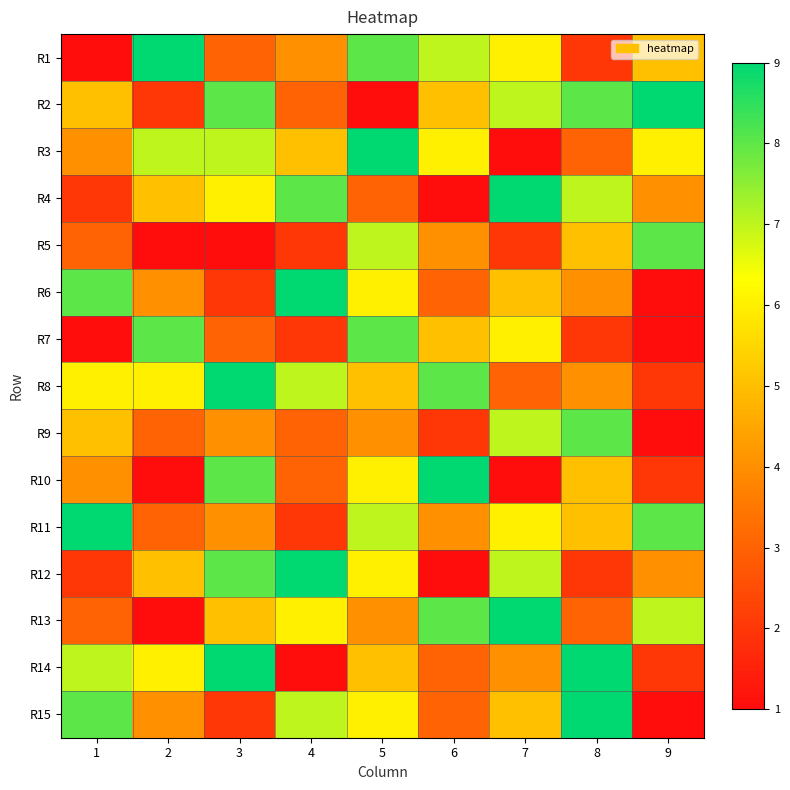

What is the spread (max minus min) of values at 9?

8